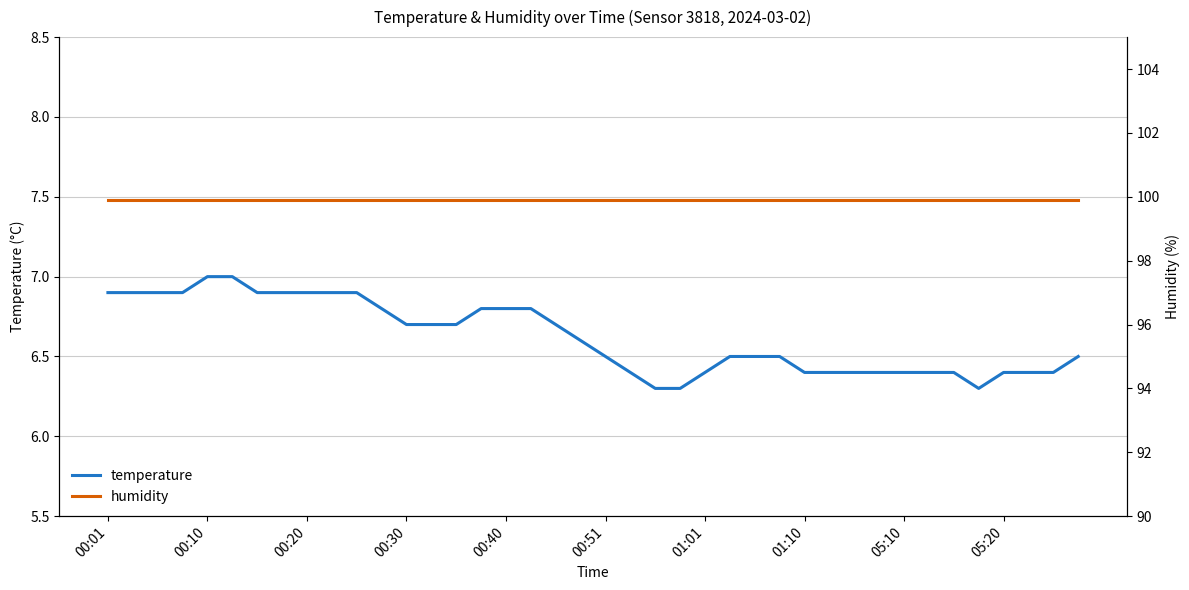

What is the spread (max minus min) of values at 01:10?

93.0